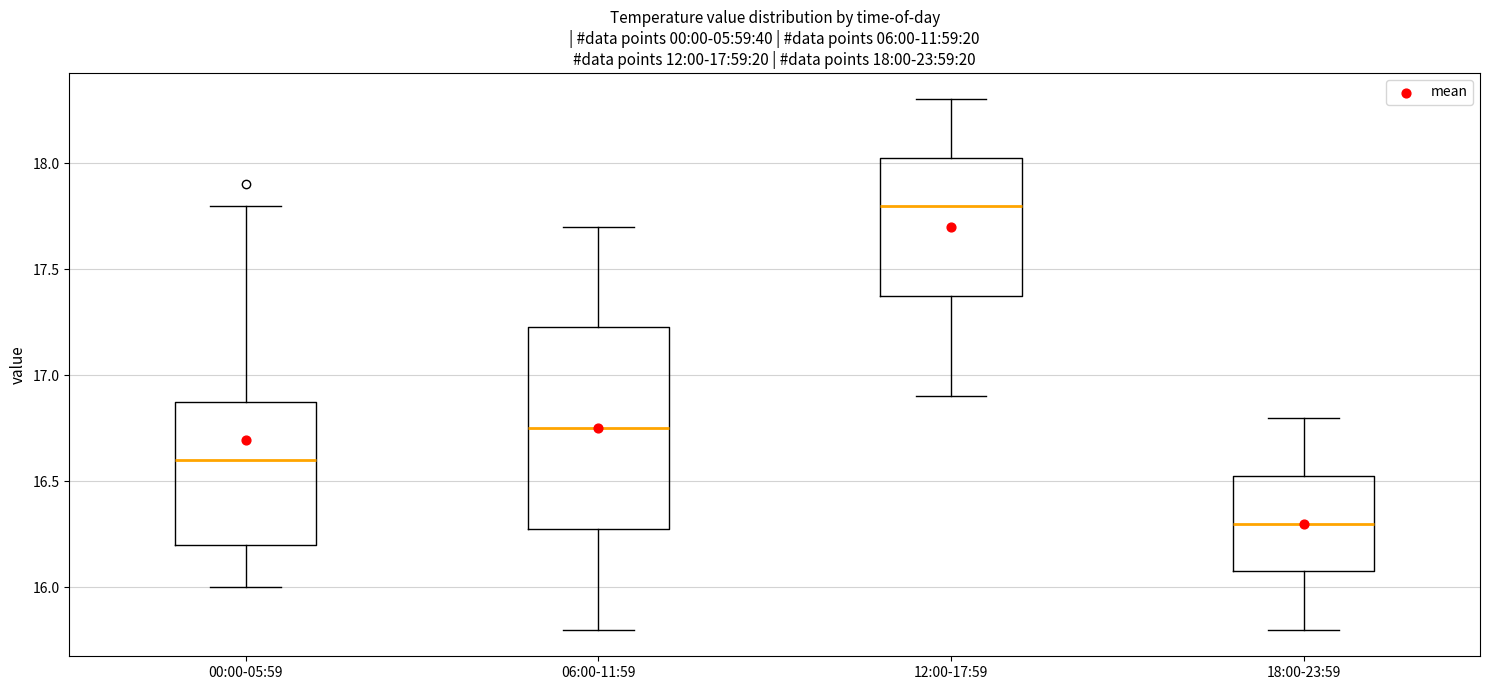

Which box is the tallest, from its lower edge to its upper edge?

06:00-11:59